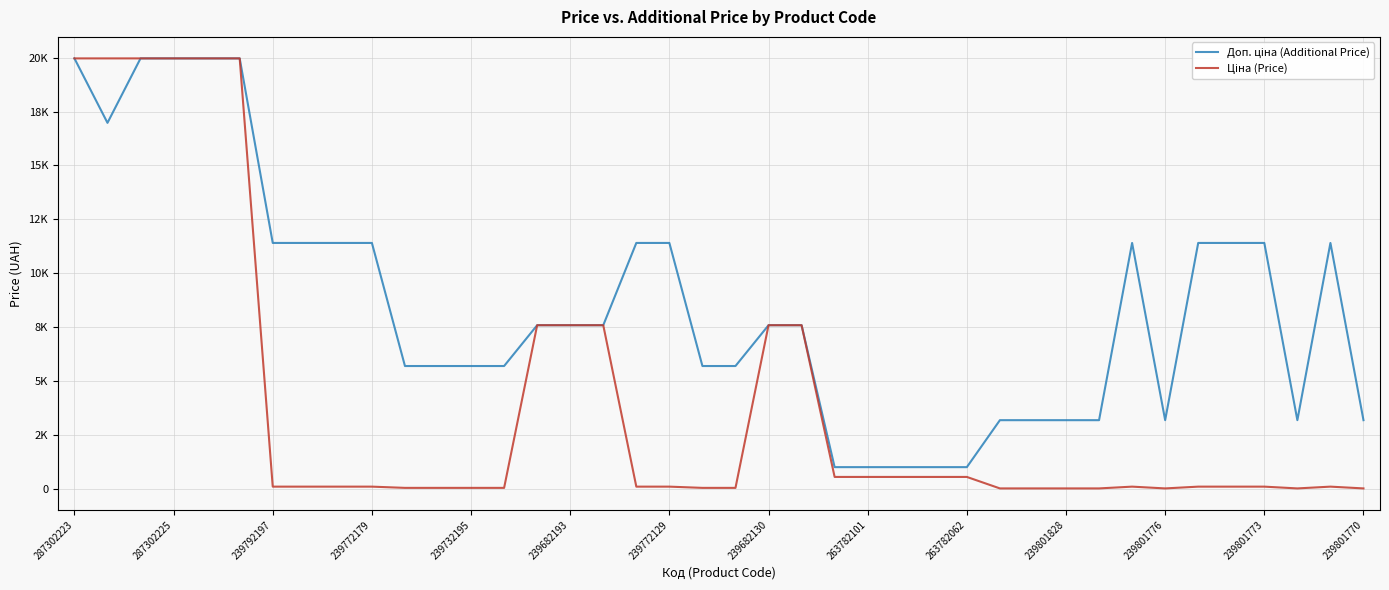

True or false: Доп. ціна (Additional Price) and Ціна (Price) intersect in this chart.

False